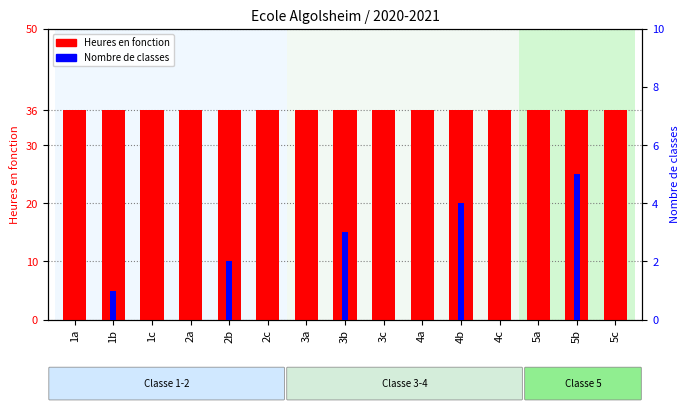

What is the highest value of the Heures en fonction series?

36